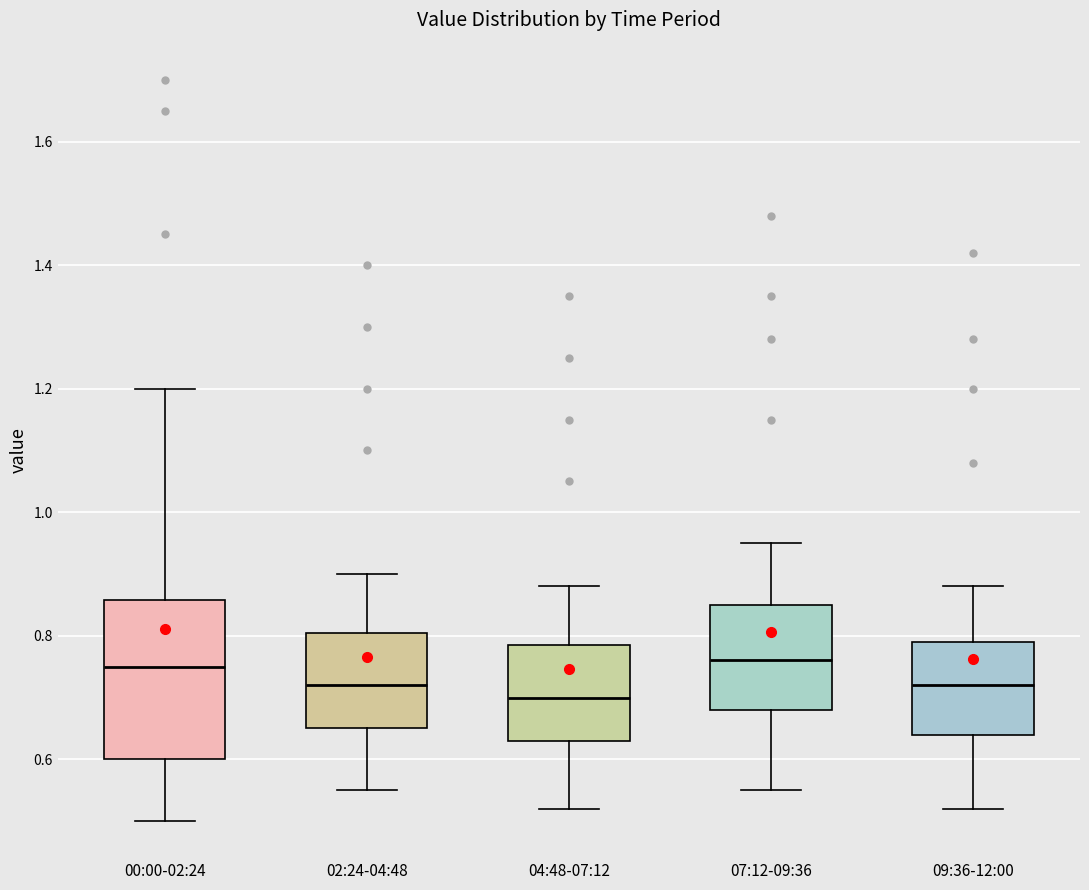

Reading left to right, read every box against the y-axis: the position of its median line, the range the box covers, and the ends of its whiskers. The values are not printed on the chart, so give them approximately, as read against the axis.

00:00-02:24: median 0.76, box 0.60 to 0.86, whiskers 0.50 to 1.20
02:24-04:48: median 0.72, box 0.66 to 0.80, whiskers 0.56 to 0.90
04:48-07:12: median 0.70, box 0.64 to 0.78, whiskers 0.52 to 0.88
07:12-09:36: median 0.76, box 0.68 to 0.86, whiskers 0.56 to 0.96
09:36-12:00: median 0.72, box 0.64 to 0.80, whiskers 0.52 to 0.88